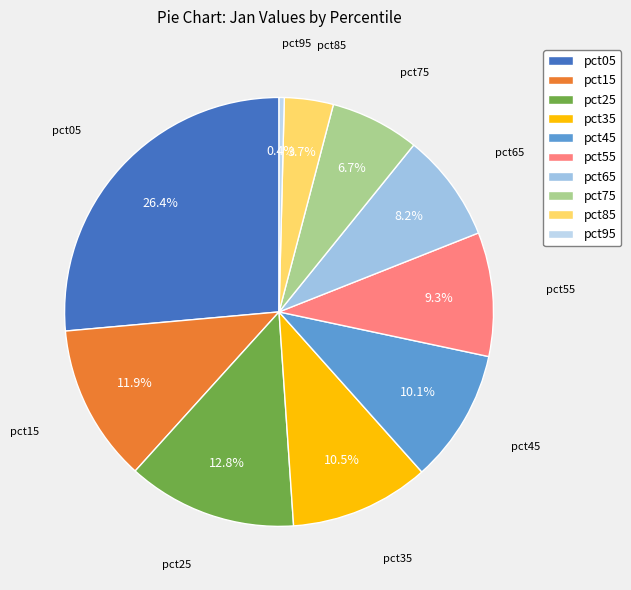

To the nearest percent, what is the combined percentage of pct55 and pct95?

10%